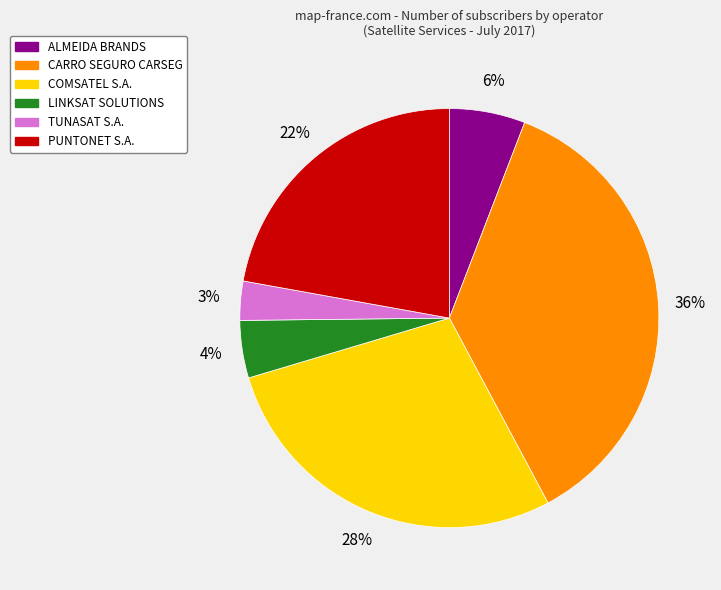

Is COMSATEL S.A. the majority of the pie?

No